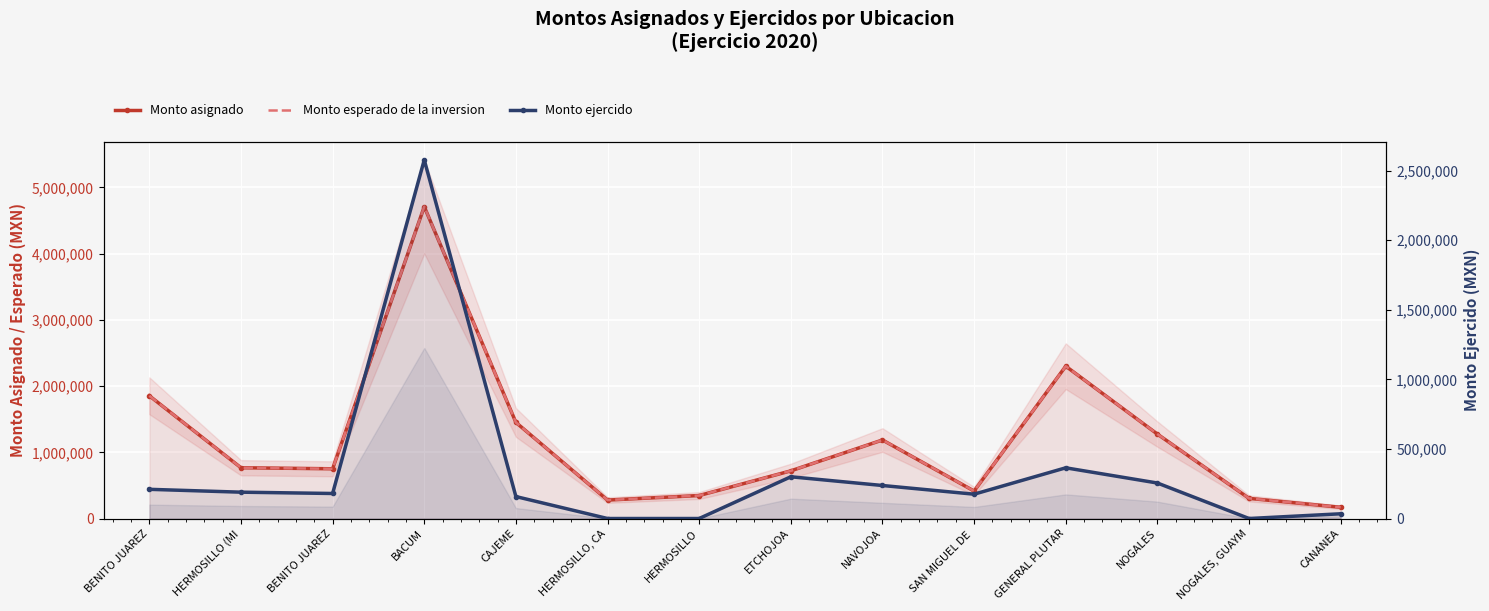

Which series has the largest total across all categories?

Monto asignado